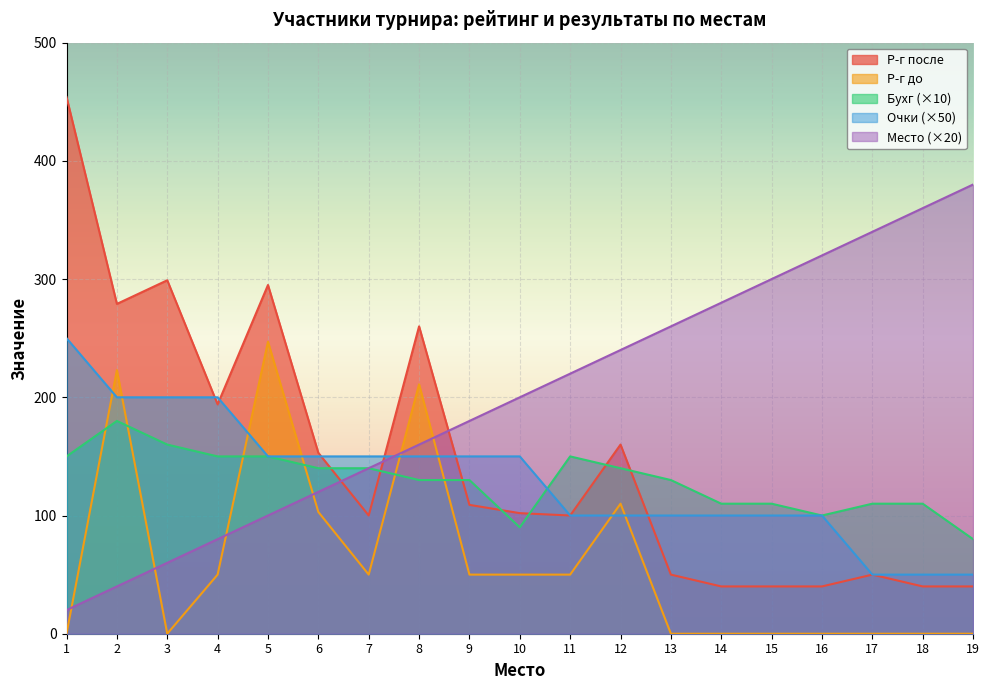

Reading left to right, extract all data points from this chart.

Место: 20	40	60	80	100	120	140	160	180	200	220	240	260	280	300	320	340	360	380
Р-г после: 454	279	299	194	295	153	100	260	109	102	100	160	50	40	40	40	50	40	40
Р-г до: 0	223	0	50	247	103	50	211	50	50	50	110	0	0	0	0	0	0	0
Очки: 250	200	200	200	150	150	150	150	150	150	100	100	100	100	100	100	50	50	50
Бухг: 150	180	160	150	150	140	140	130	130	90	150	140	130	110	110	100	110	110	80